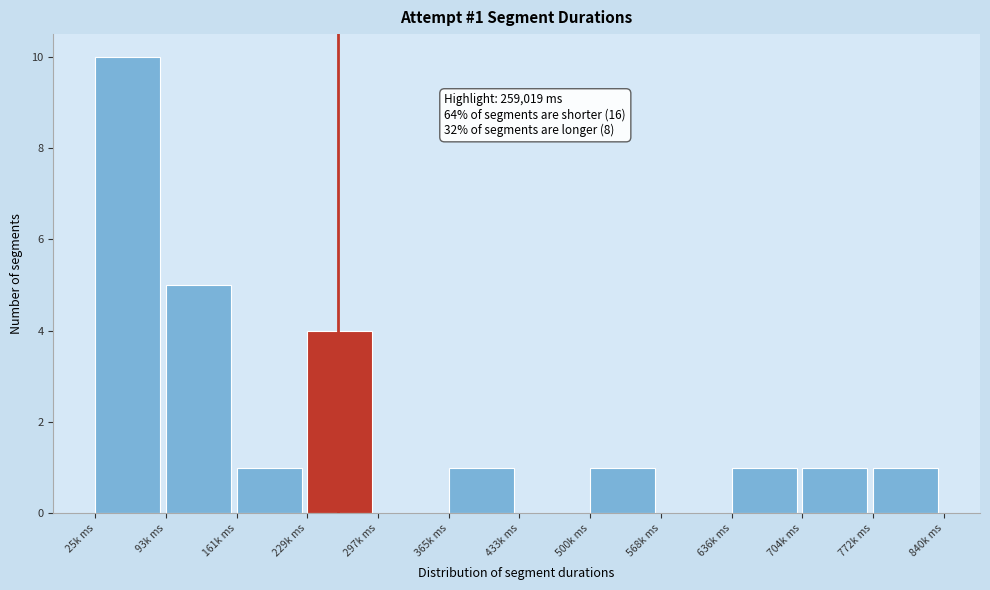

Reading left to right, what are all the values shown in this chart?

25k ms=10	93k ms=5	161k ms=1	229k ms=4	297k ms=0	365k ms=1	433k ms=0	500k ms=1	568k ms=0	636k ms=1	704k ms=1	772k ms=1